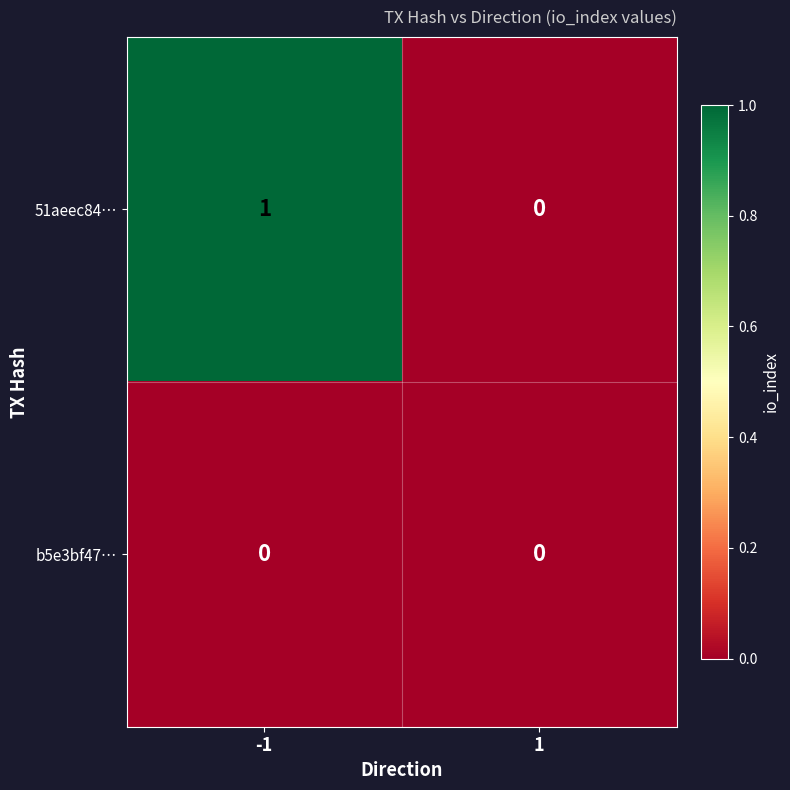

Is the value of 51aeec84… at -1 greater than the value of b5e3bf47… at 1?

Yes